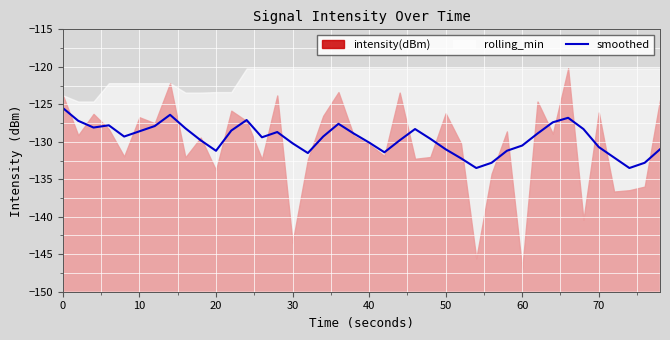

What is the highest value of the smoothed series?

-125.5